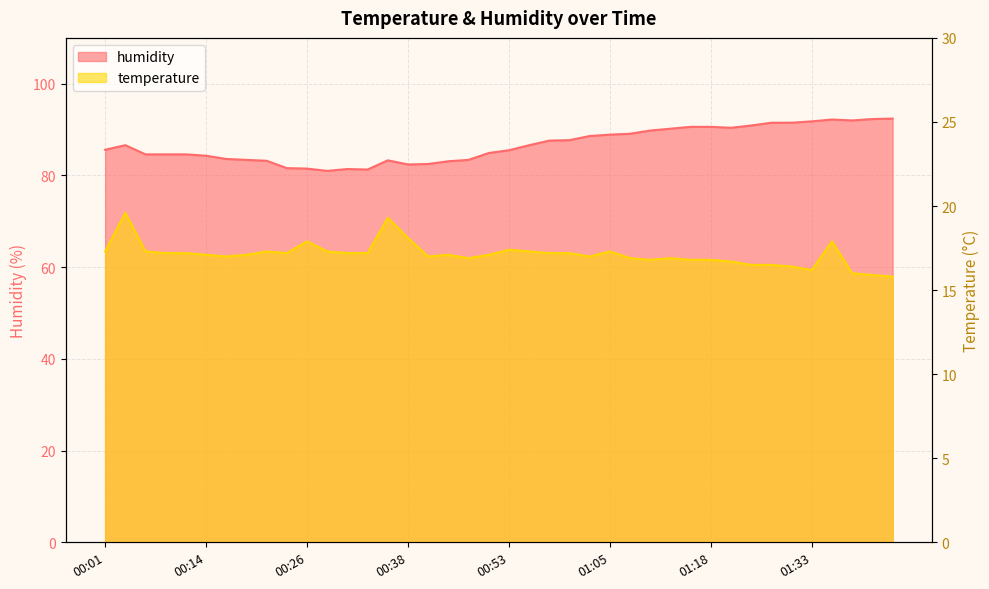

What is the maximum value for humidity?

92.4